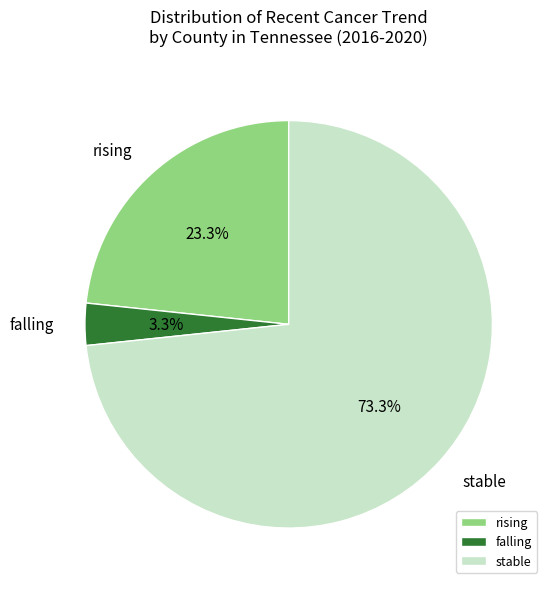

What is the smallest slice in the pie chart?

falling